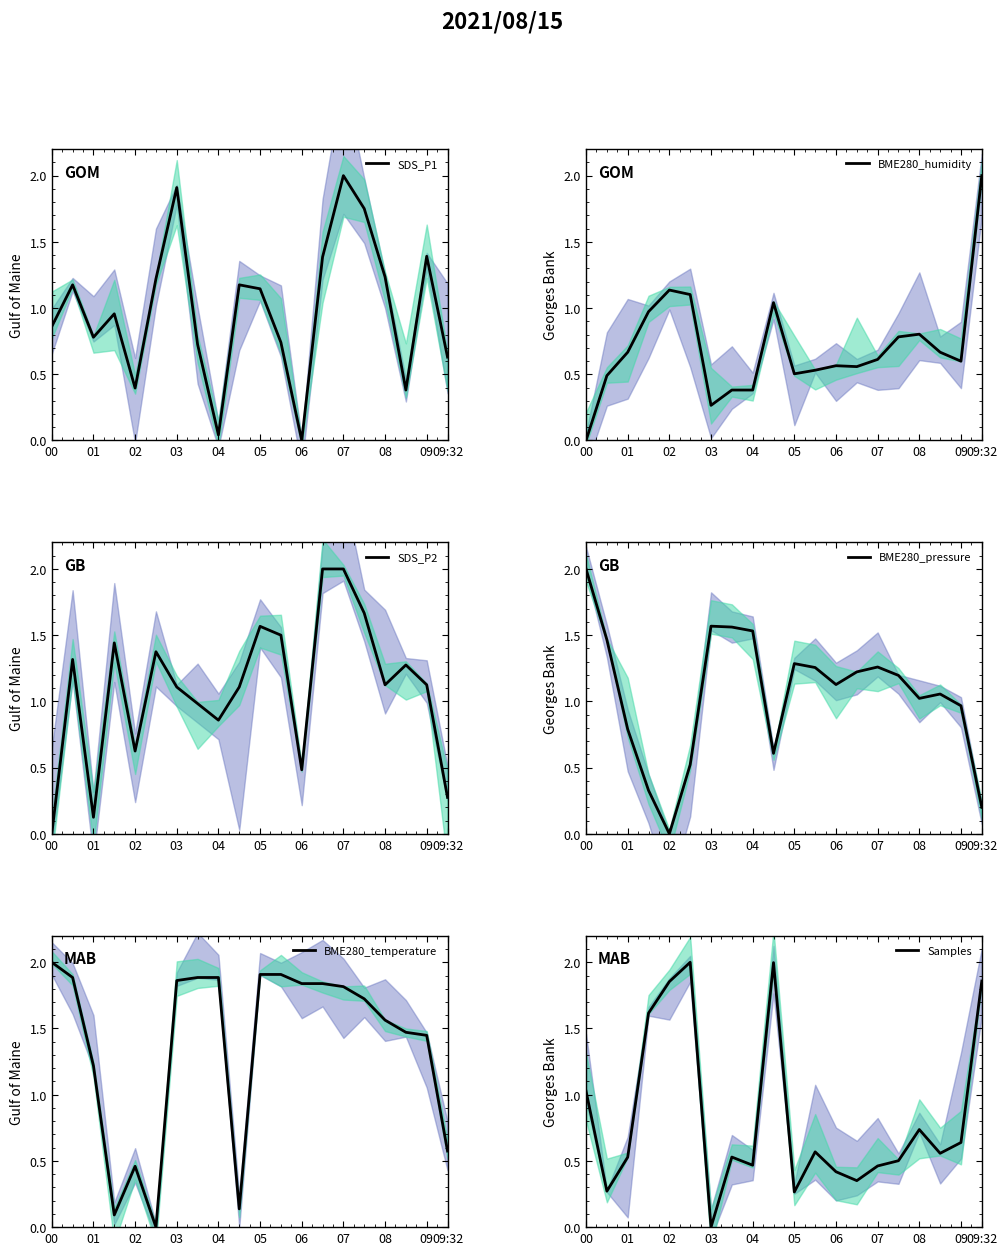

How many positive values does the SDS_P1 series have?

19